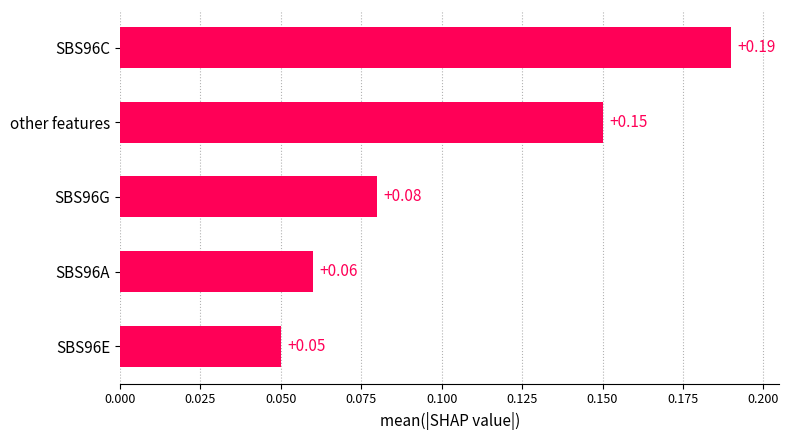

Rank the categories by value from lowest to highest.

SBS96E, SBS96A, SBS96G, other features, SBS96C